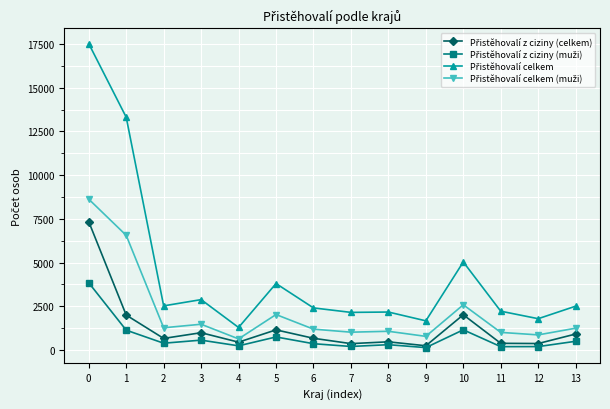

How many distinct data groups are displayed?

4